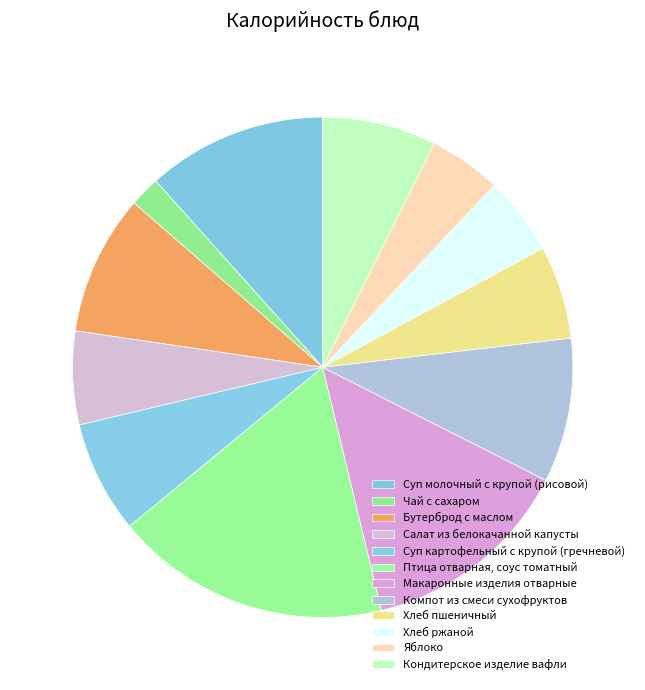

Approximately how many times larger is the value at Хлеб пшеничный compared to Чай с сахаром?

3.1